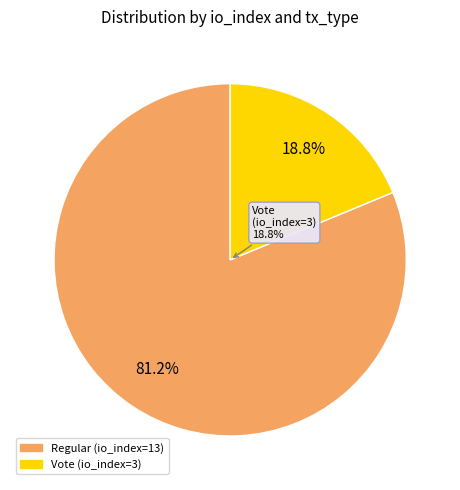

Which slice is the largest?

Regular (io_index=13)